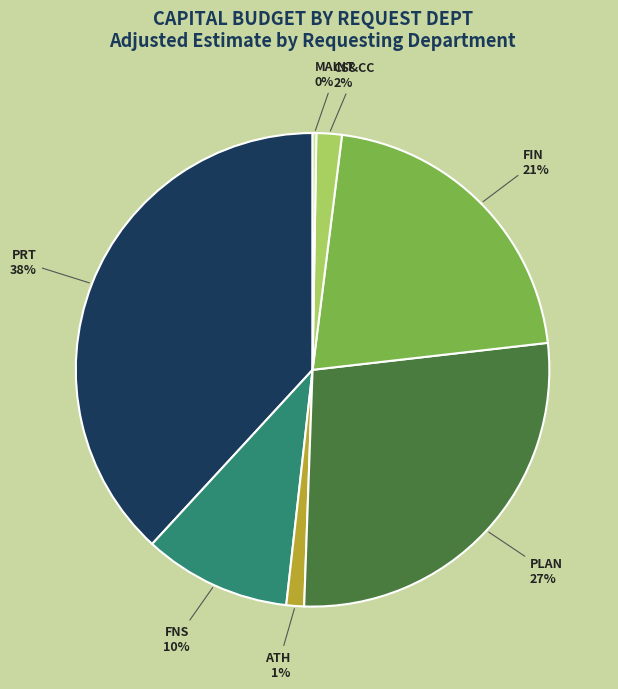

Does any single category account for the majority?

No